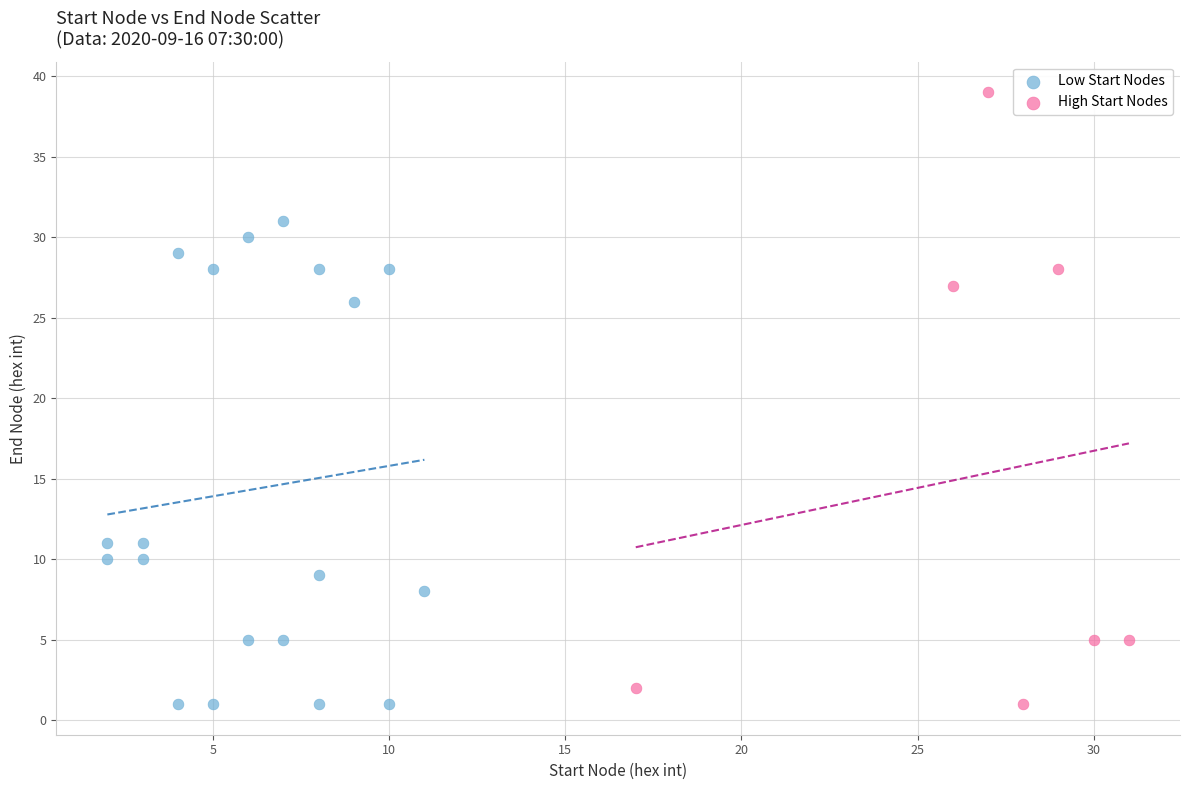

Which series has the widest spread of Y values?

High Start Nodes